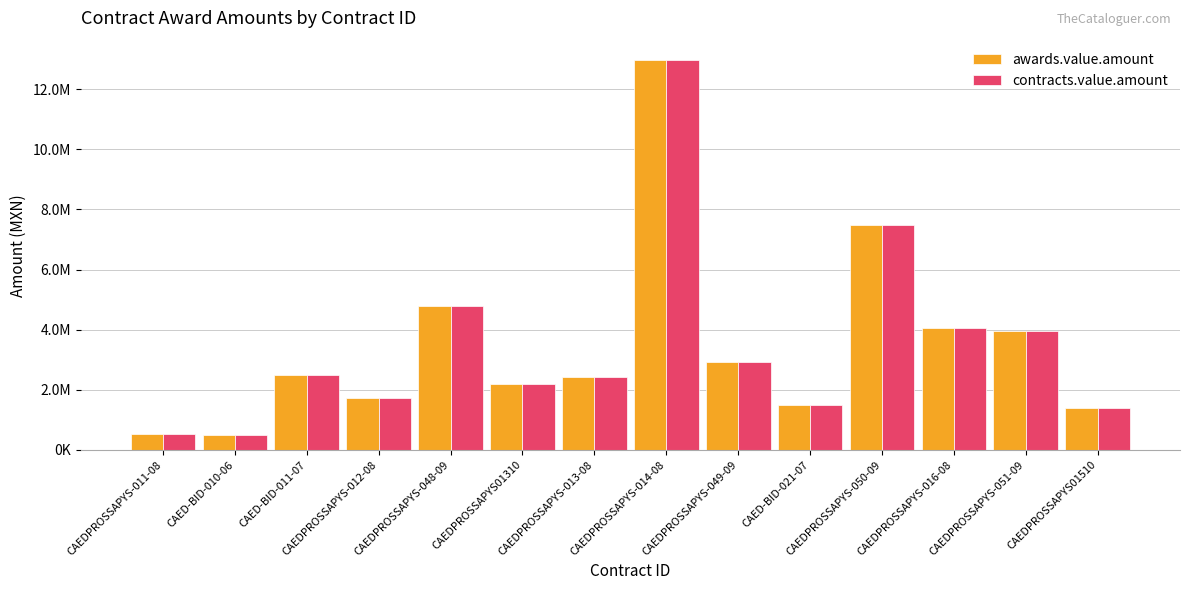

Are the bars grouped side by side (vs. stacked)?

Yes